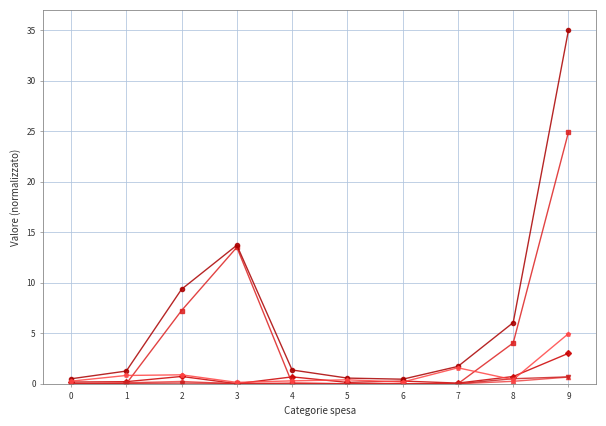

What is the greatest value displayed?

35.0